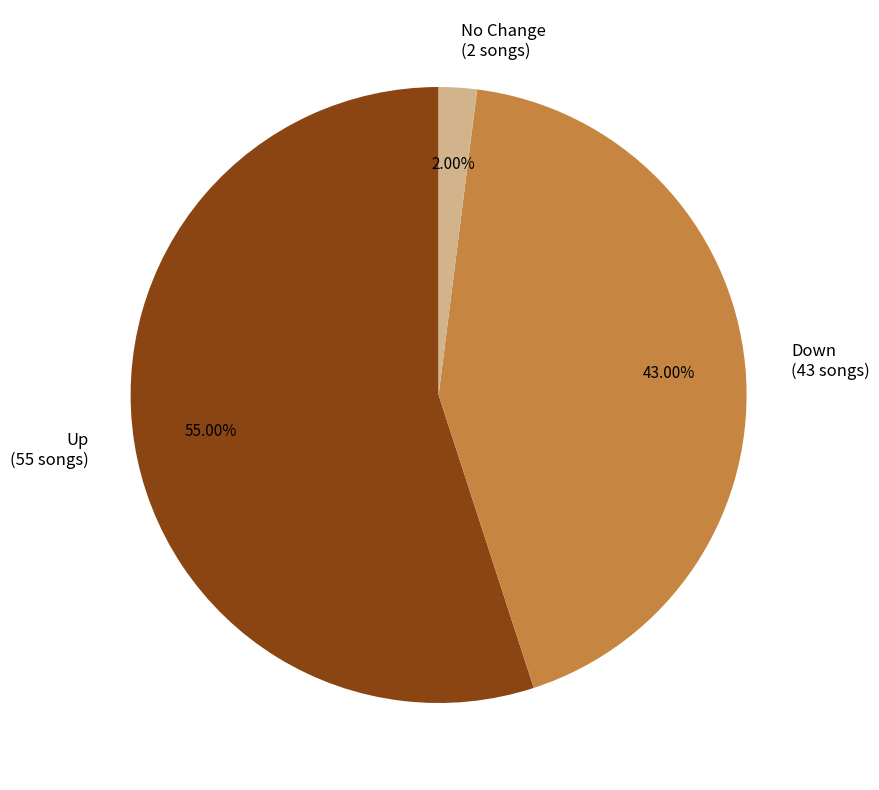

Which has a higher value, No Change (2 songs) or Up (55 songs)?

Up (55 songs)